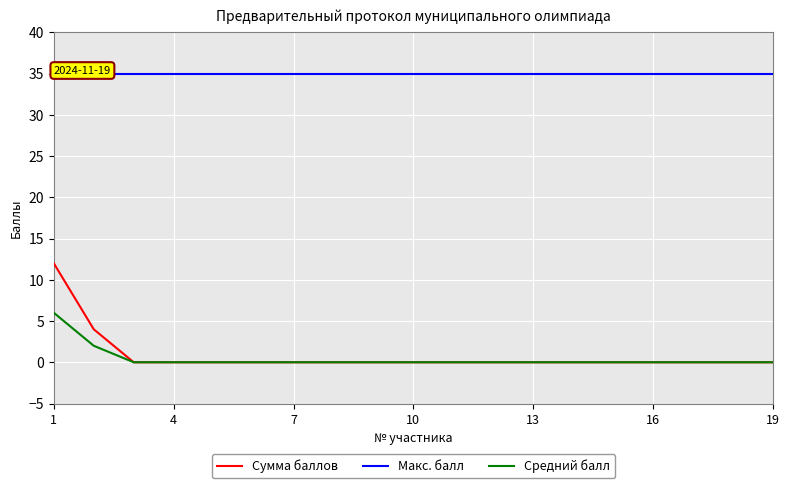

Rank the series by their maximum value, from highest to lowest.

Макс. балл, Сумма баллов, Средний балл